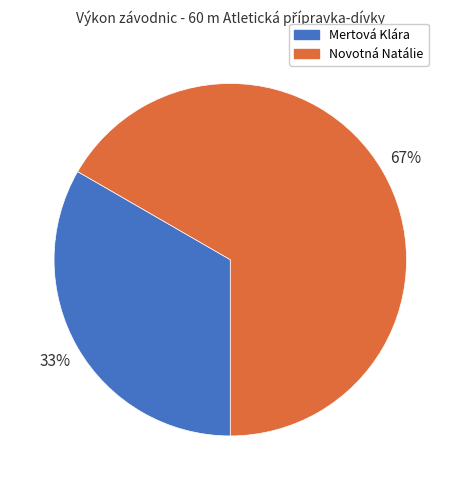

Is there a majority slice in this chart?

Yes